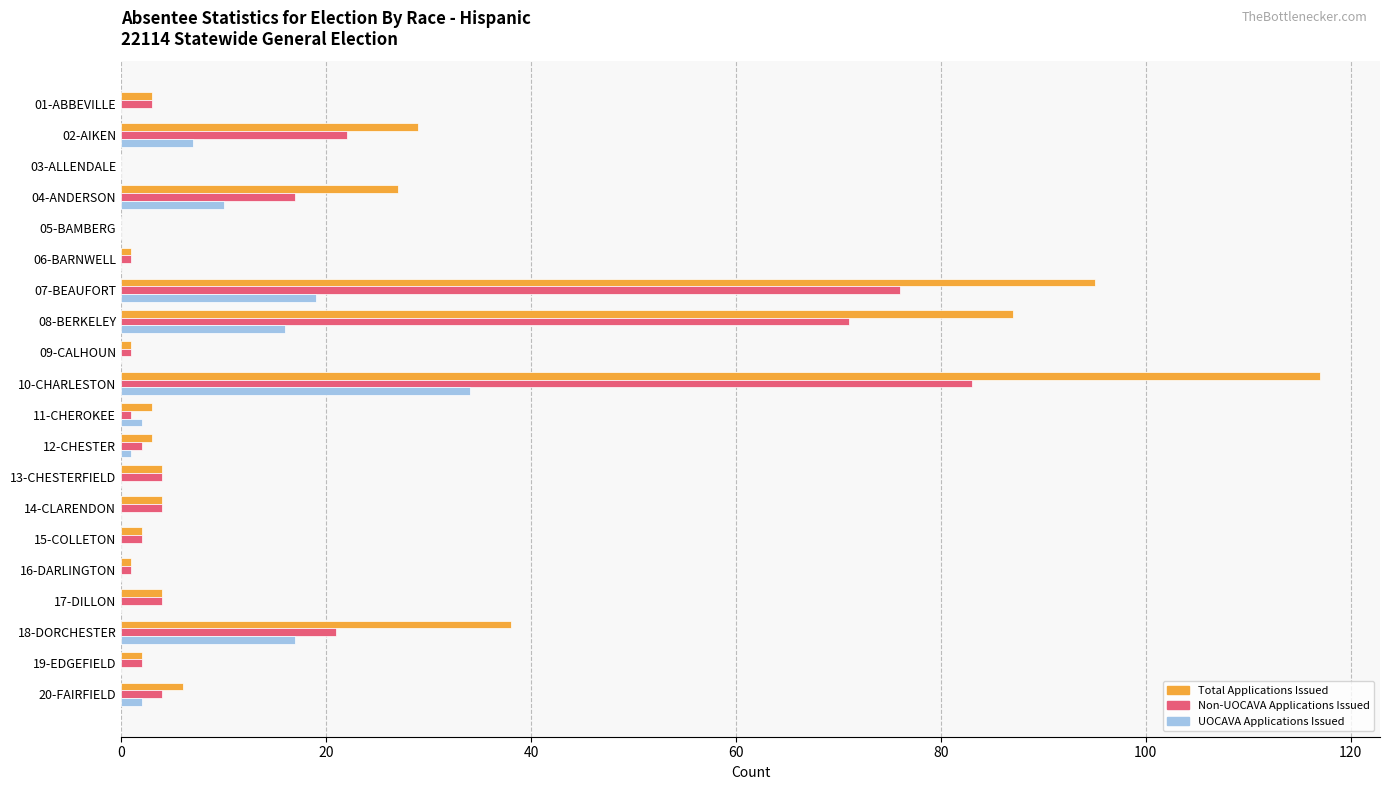

What is the sum of all Total Applications Issued values?

427